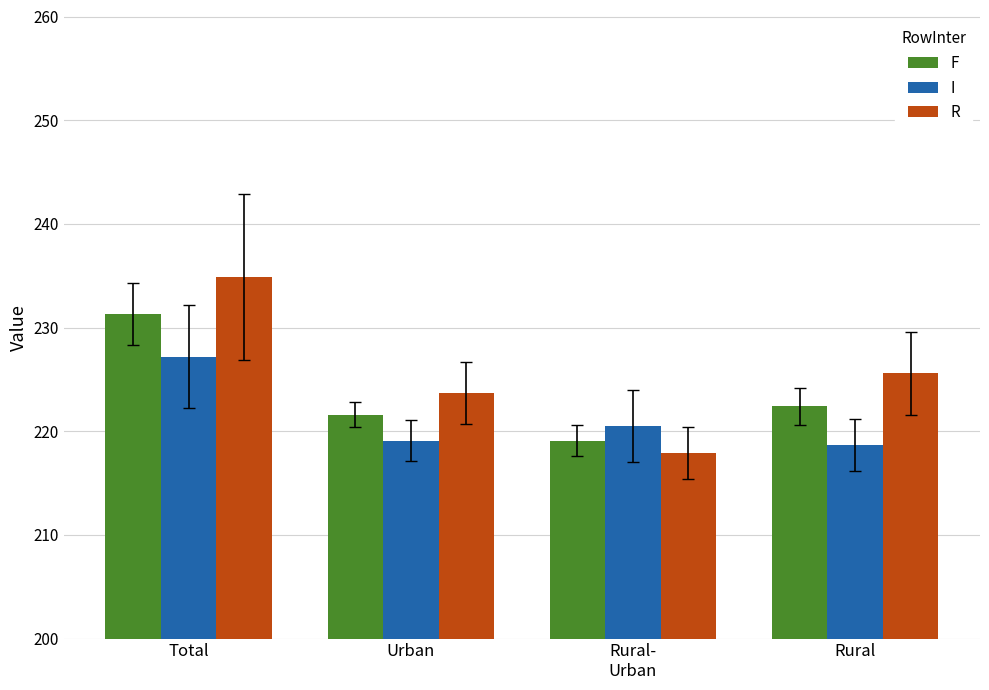

What are all the series names shown in the legend?

F, I, R